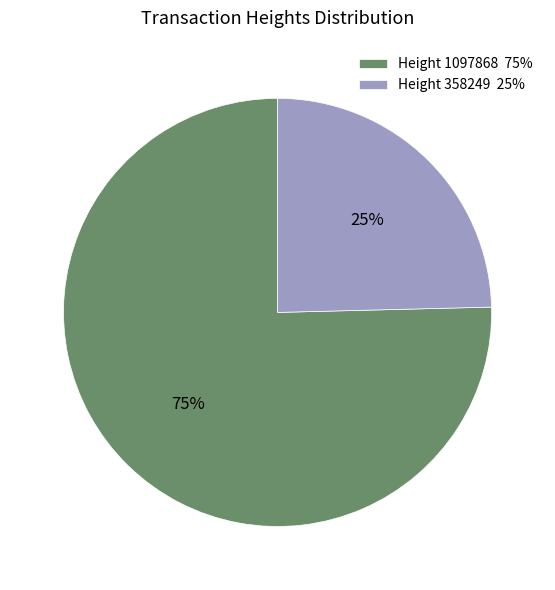

Count the number of slices in the pie.

2